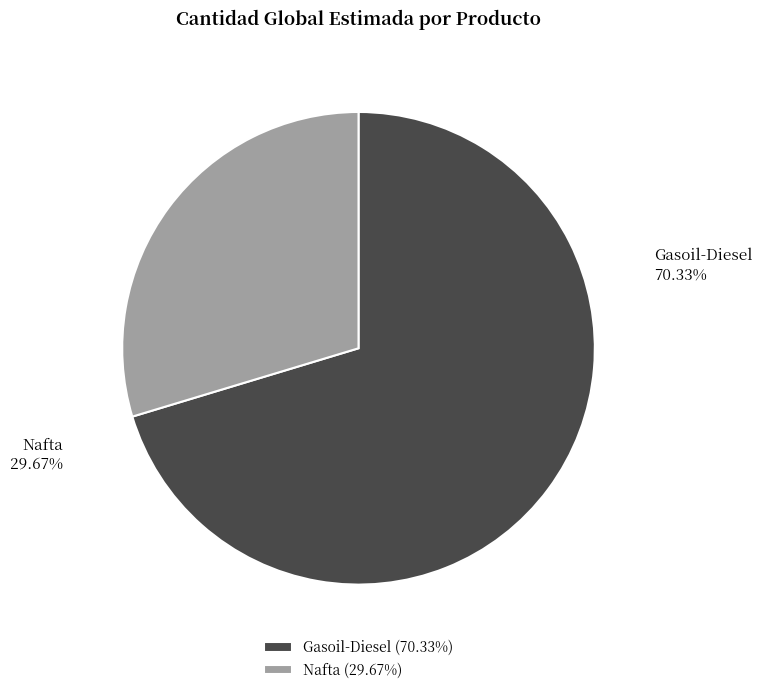

How many segments does this pie chart have?

2